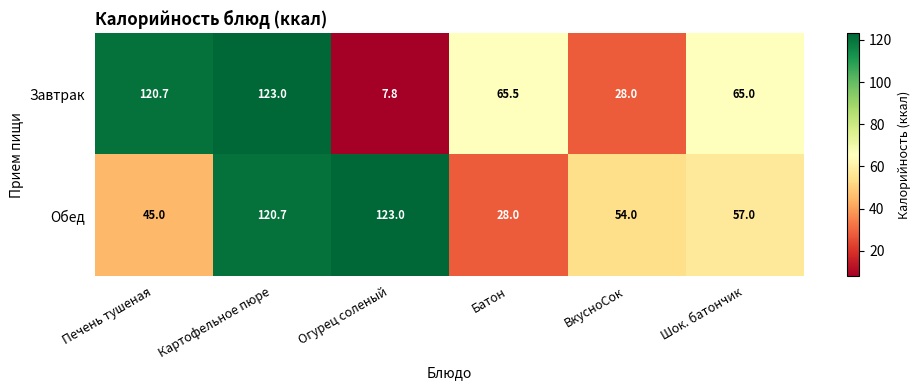

Reading left to right, transcribe all the data shown in this chart.

Завтрак: 120.7	123.0	7.8	65.5	28.0	65.0
Обед: 45.0	120.7	123.0	28.0	54.0	57.0